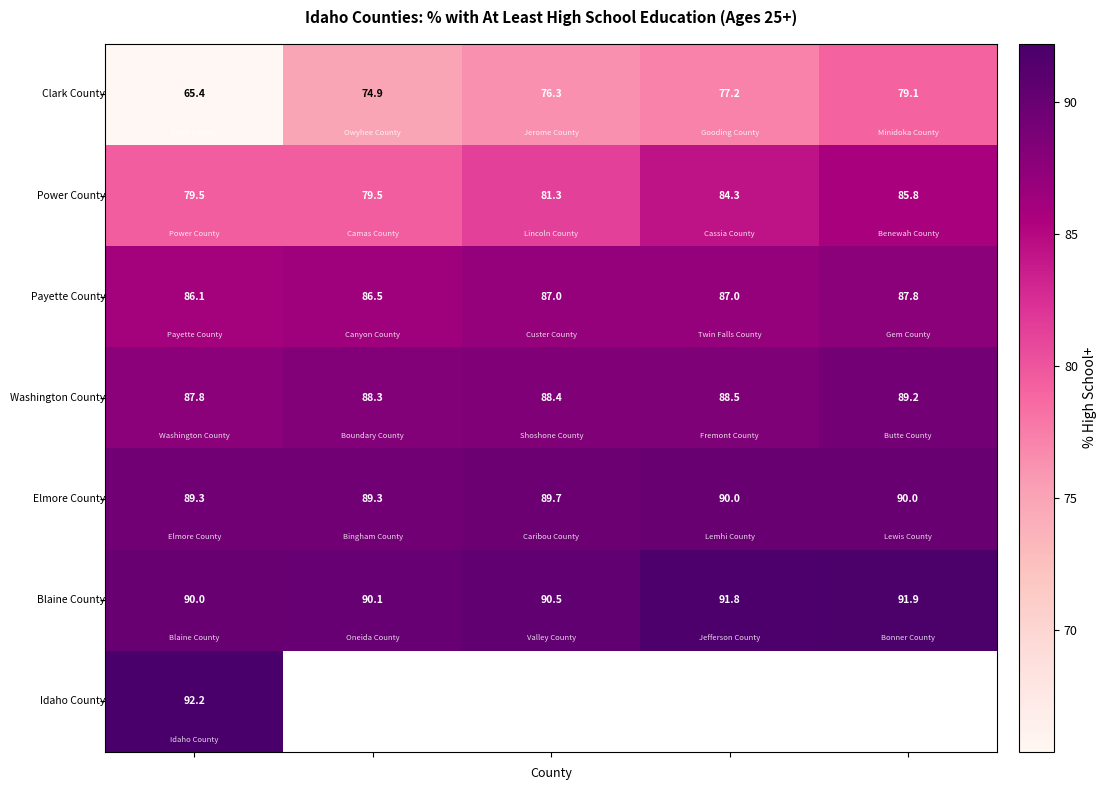

Between 1 and 0, which is larger?

1